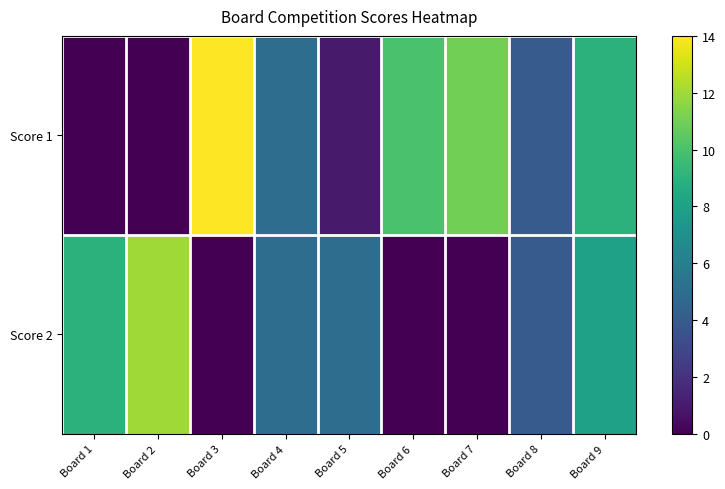

Which series has the largest total across all categories?

Score 1